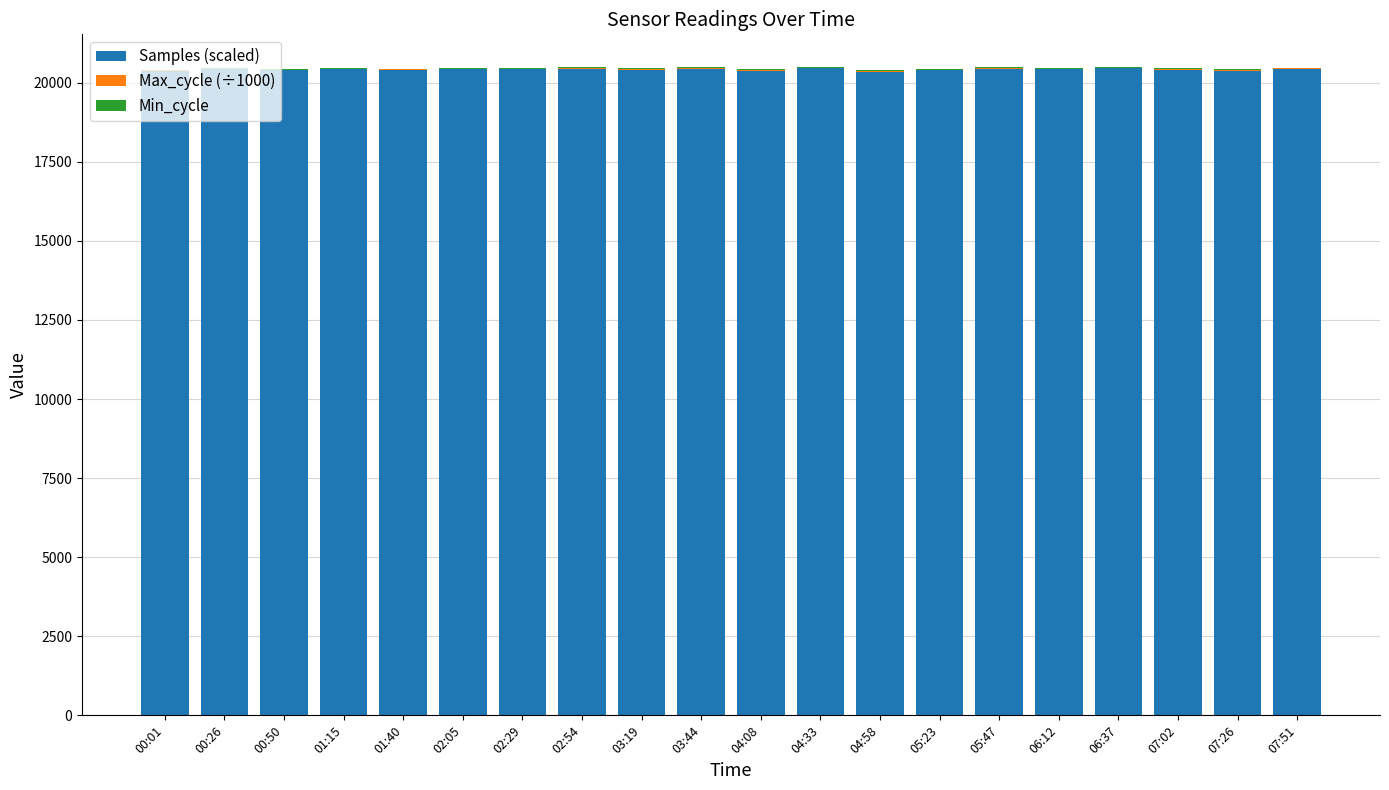

True or false: Samples (scaled) has a value of 20452.2 at 04:33.

True